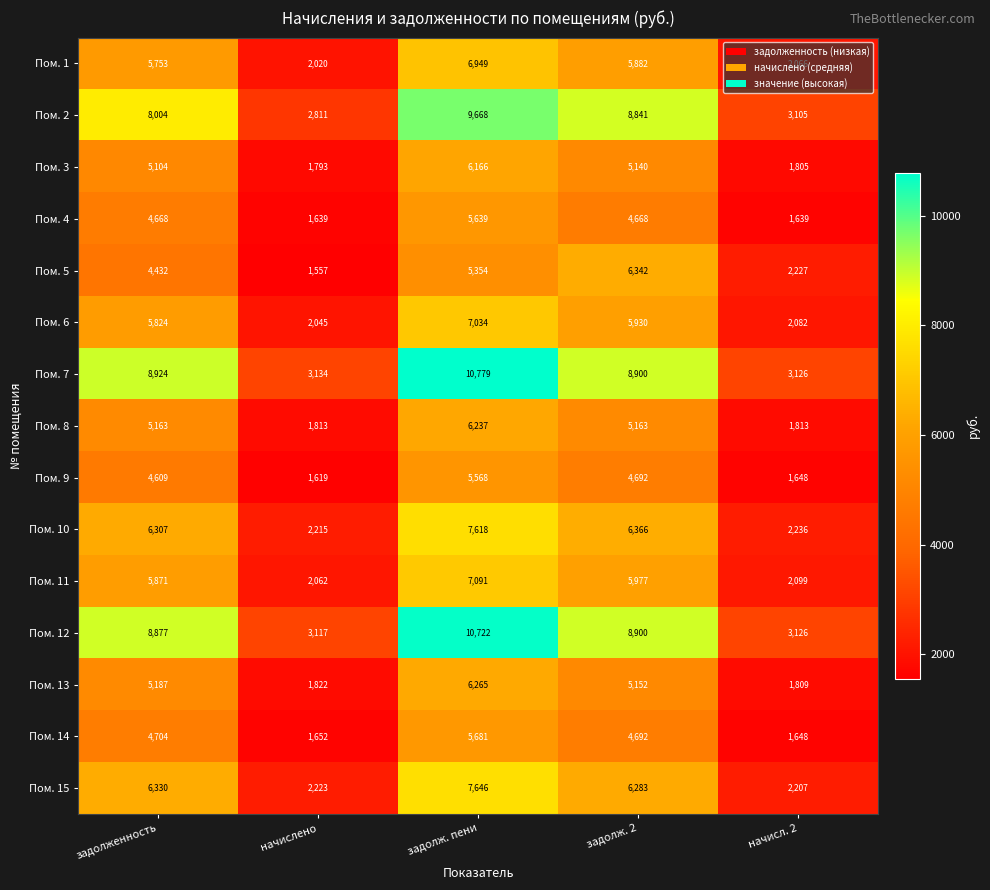

Which label corresponds to the smallest value in the chart?

начислено